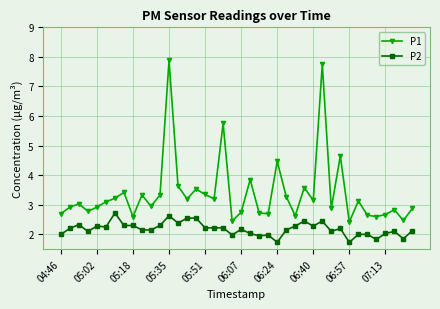

How many lines are shown in the chart?

2